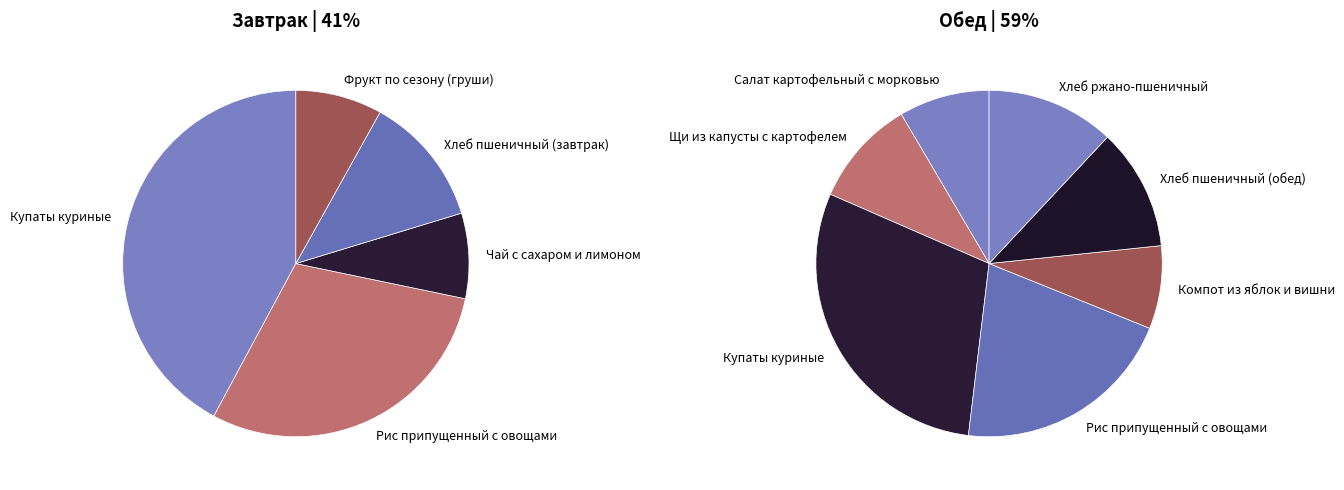

Rank the categories by Завтрак value from lowest to highest.

Чай с сахаром и лимоном, Фрукт по сезону (груши), Хлеб пшеничный (завтрак), Рис припущенный с овощами, Купаты куриные